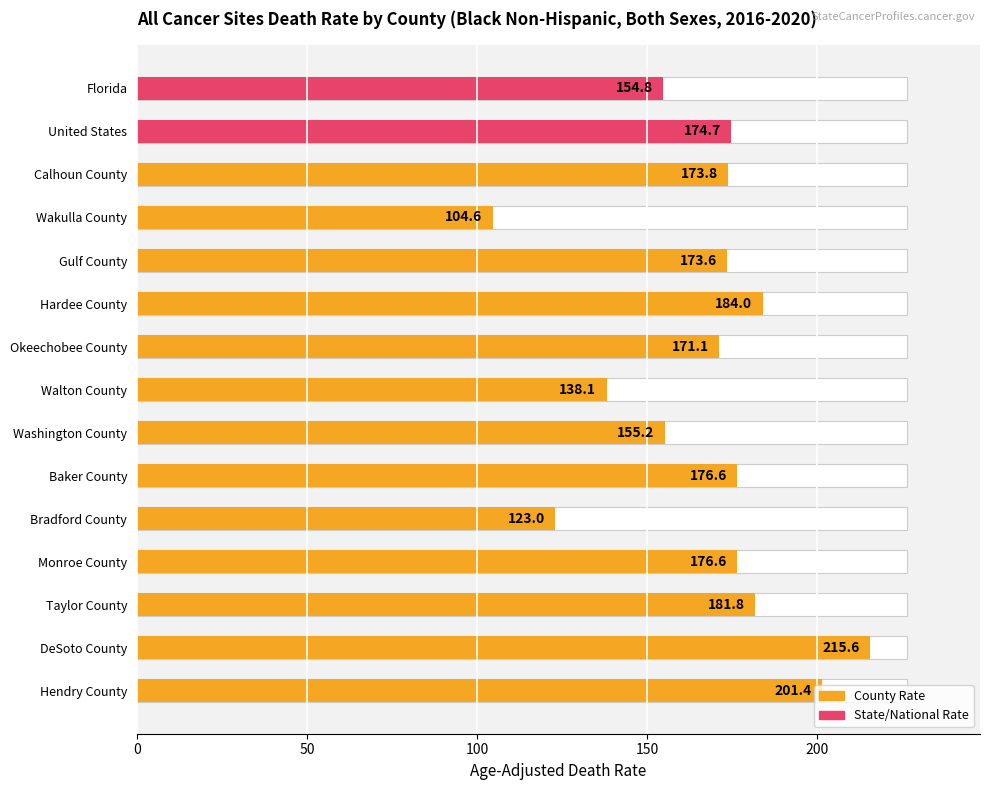

How many bars are there in total?

15